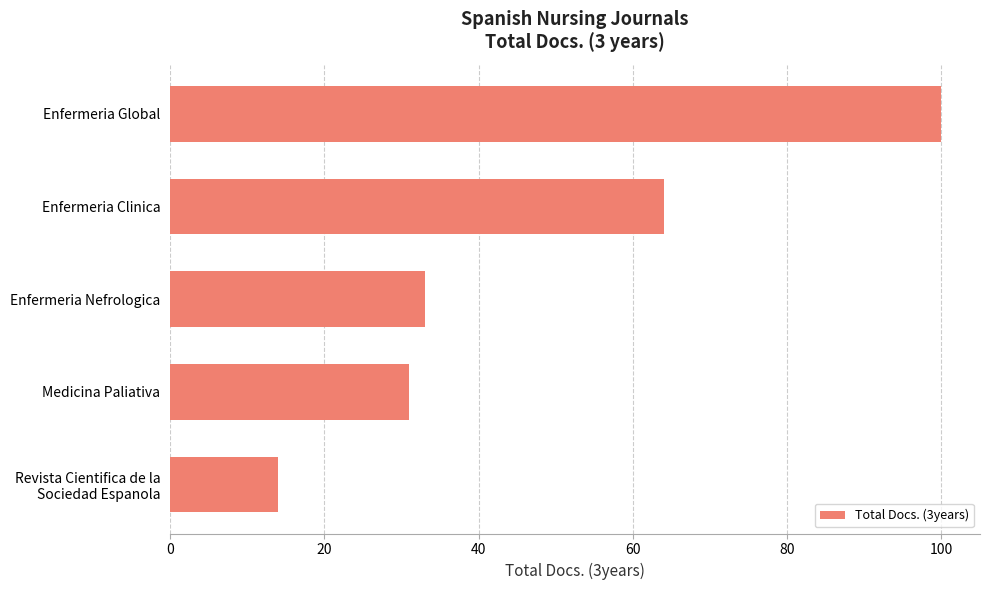

What is the difference between the second highest and minimum values?

50